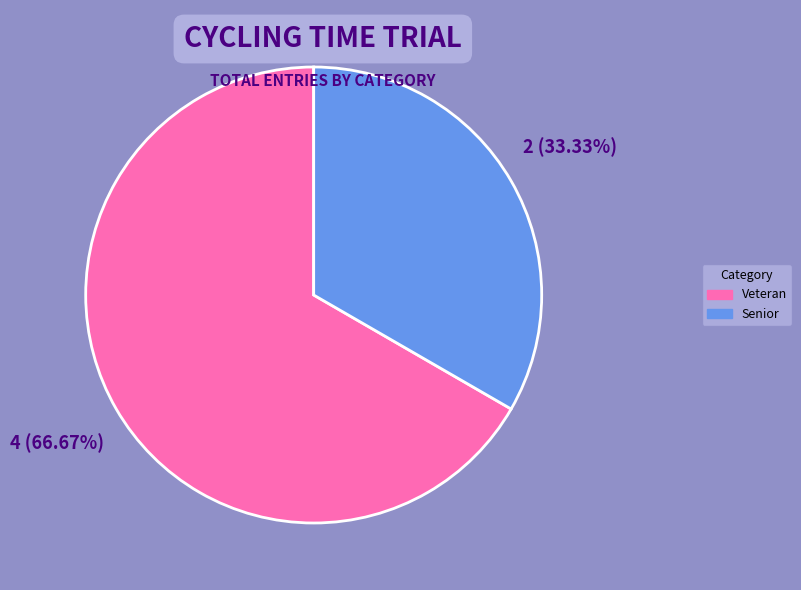

Is it true that Veteran is 75% of the pie?

False